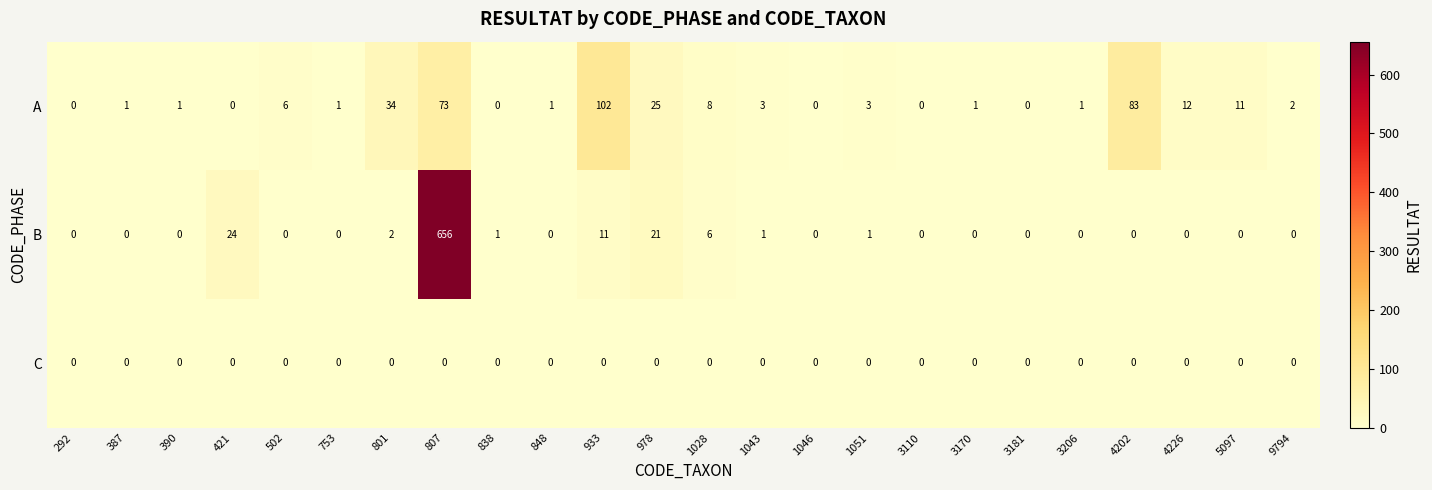

What is the total value across all series at 1028?

14